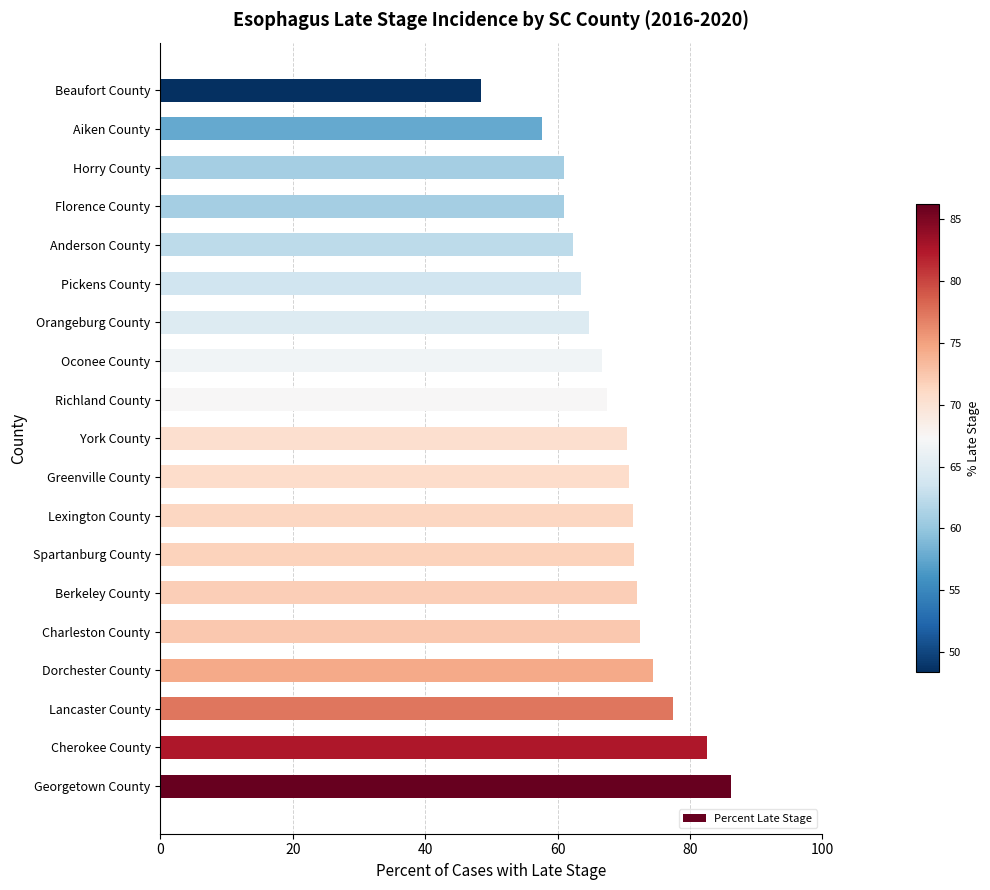

Which has a higher value, Dorchester County or Greenville County?

Dorchester County